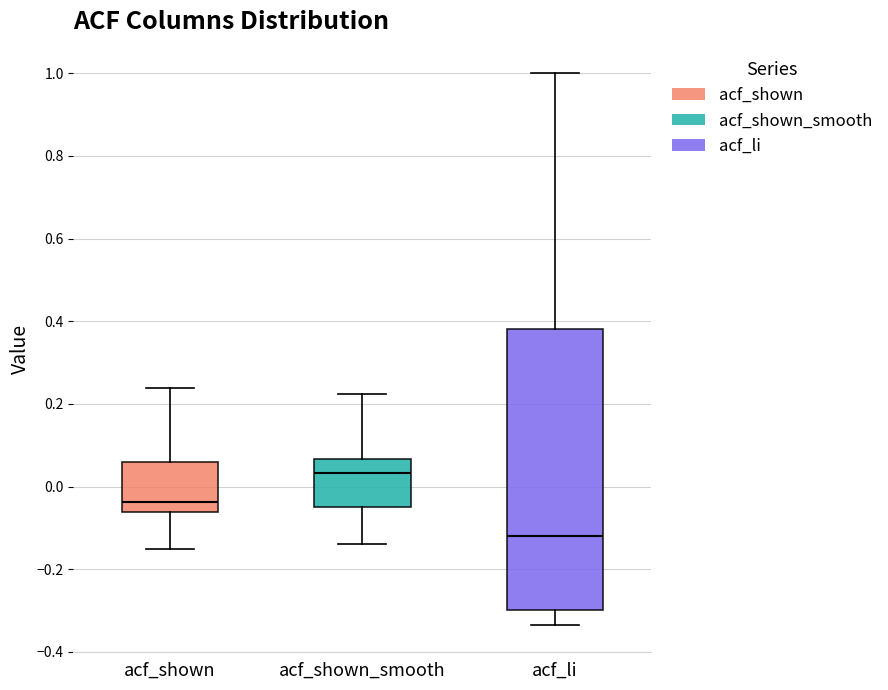

Comparing the boxes themselves (not the whiskers), which one is the tallest?

acf_li